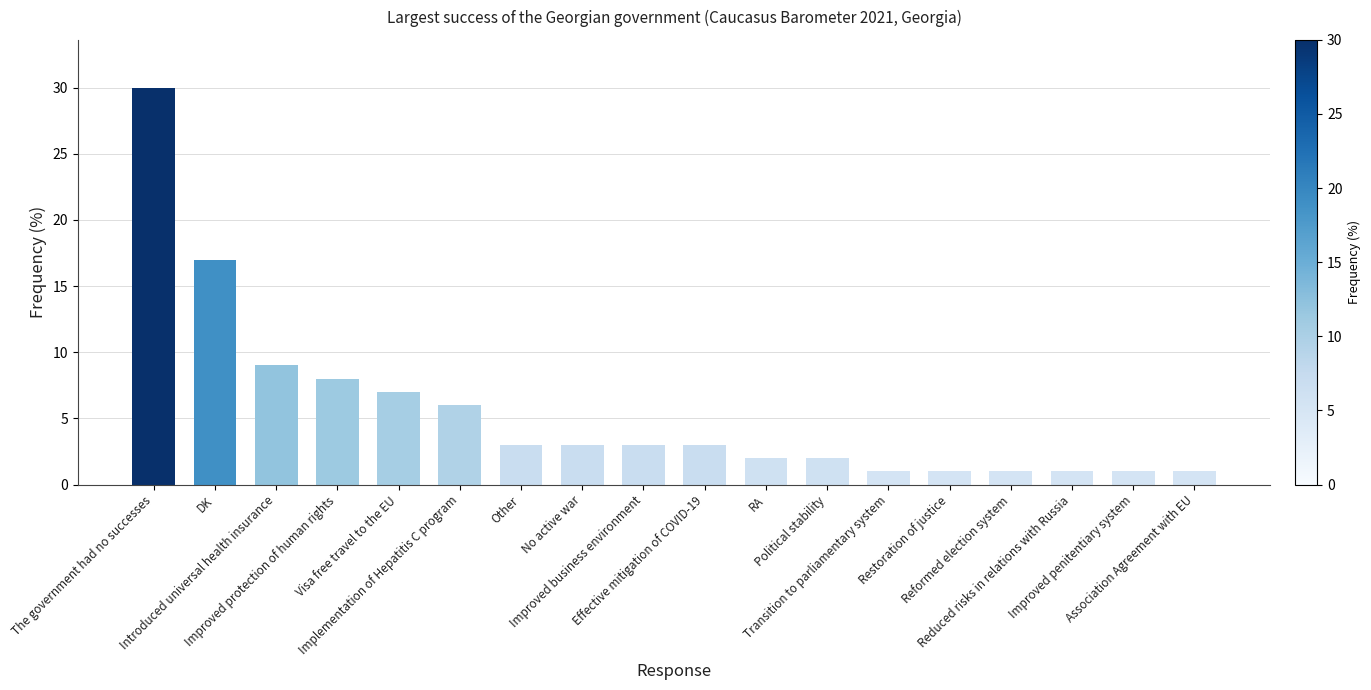

How many bars are there in total?

18